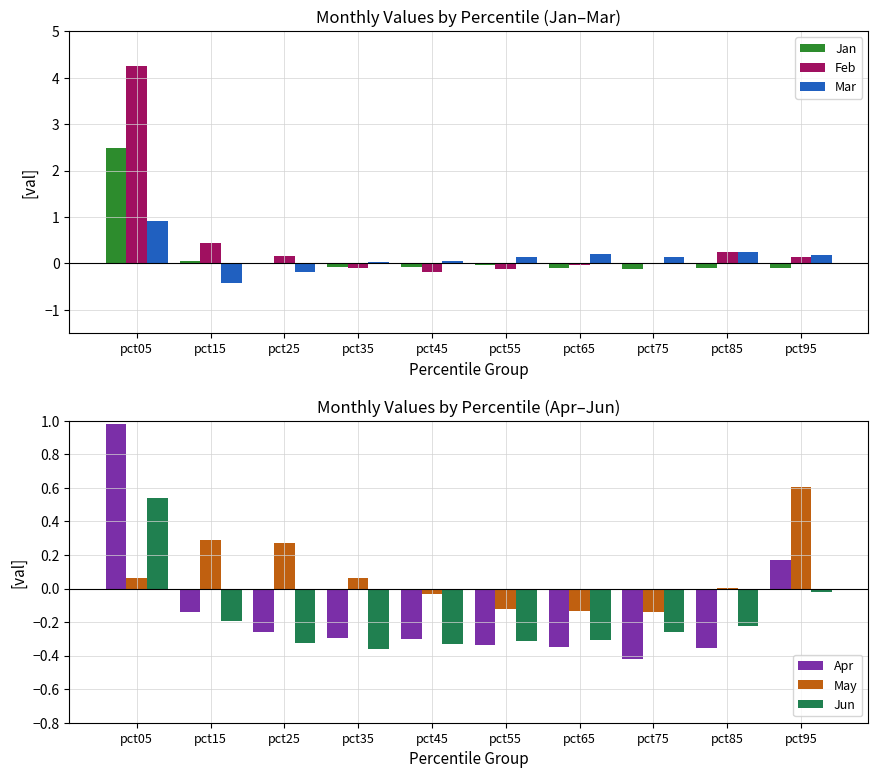

What are all the series names shown in the legend?

Jan, Feb, Mar, Apr, May, Jun